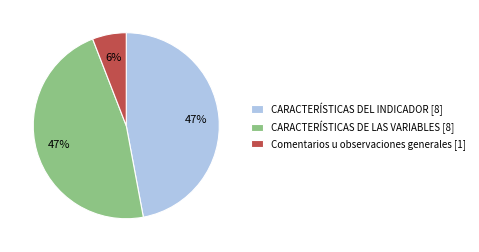

What is the smallest slice in the pie chart?

Comentarios u observaciones generales [1]